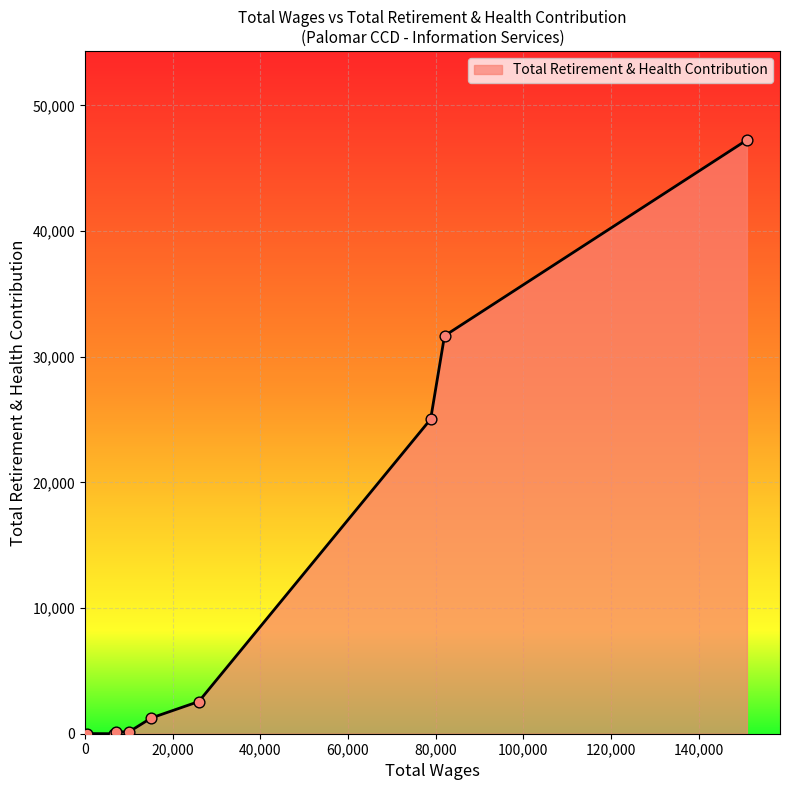

What is the difference between the maximum and minimum values?

47247